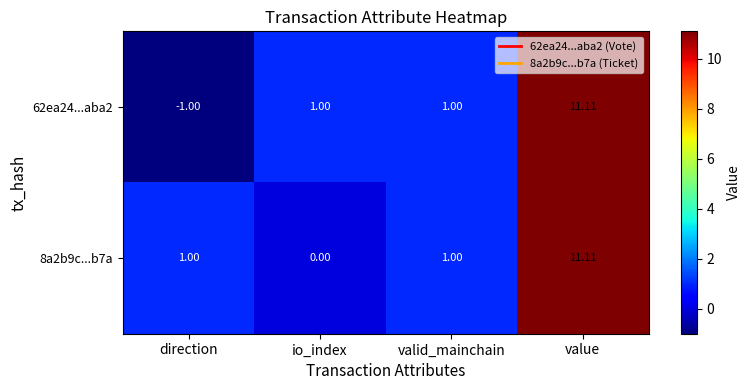

Which category has the lowest value across all series?

direction